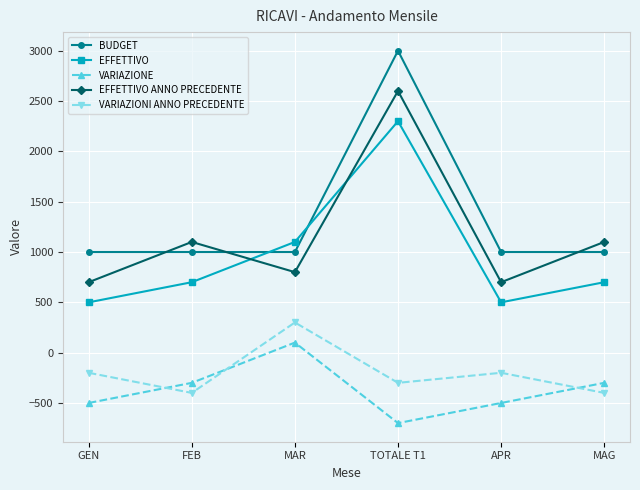

True or false: EFFETTIVO has a value of 500 at APR.

True